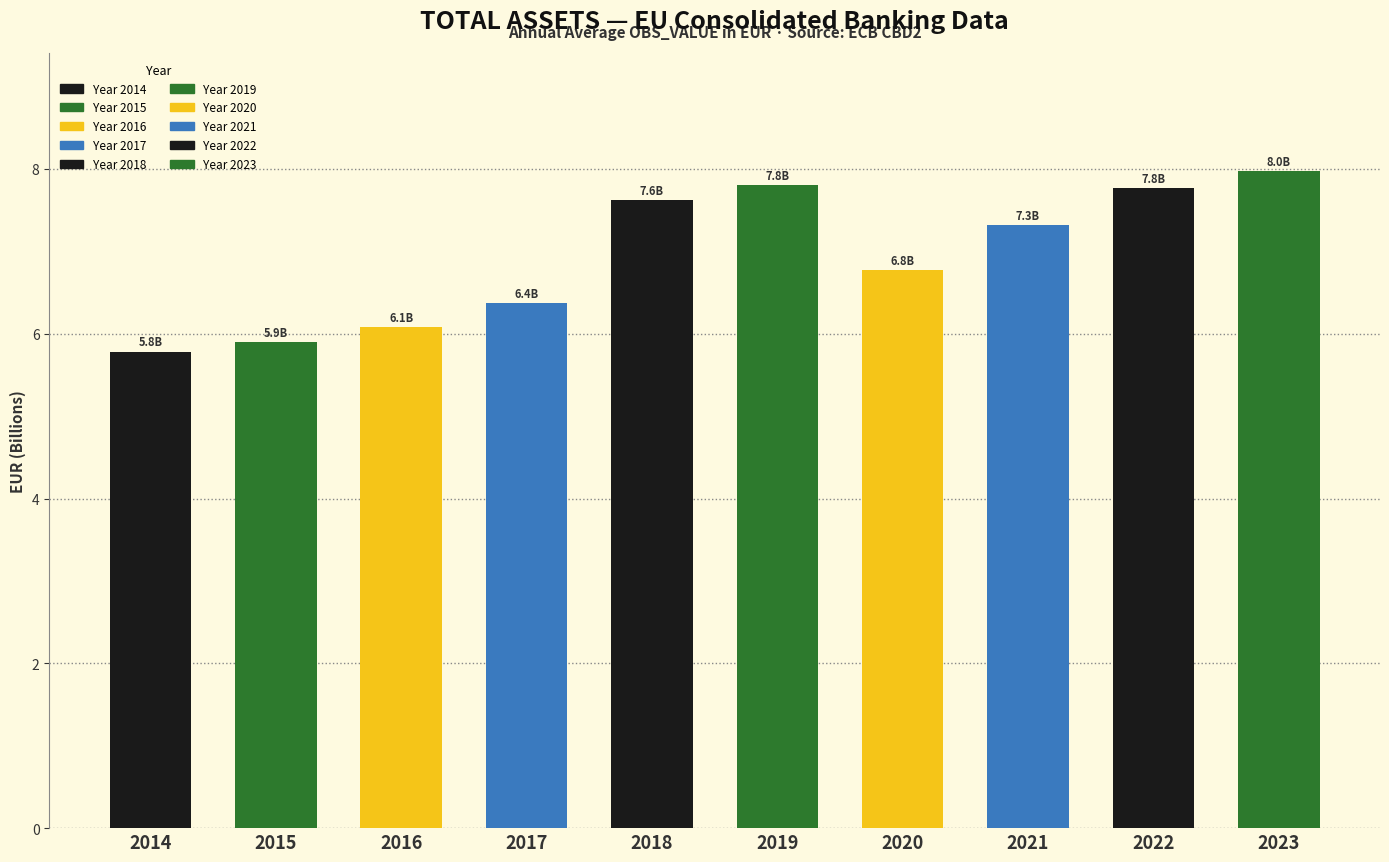

How many series are shown in this chart?

1